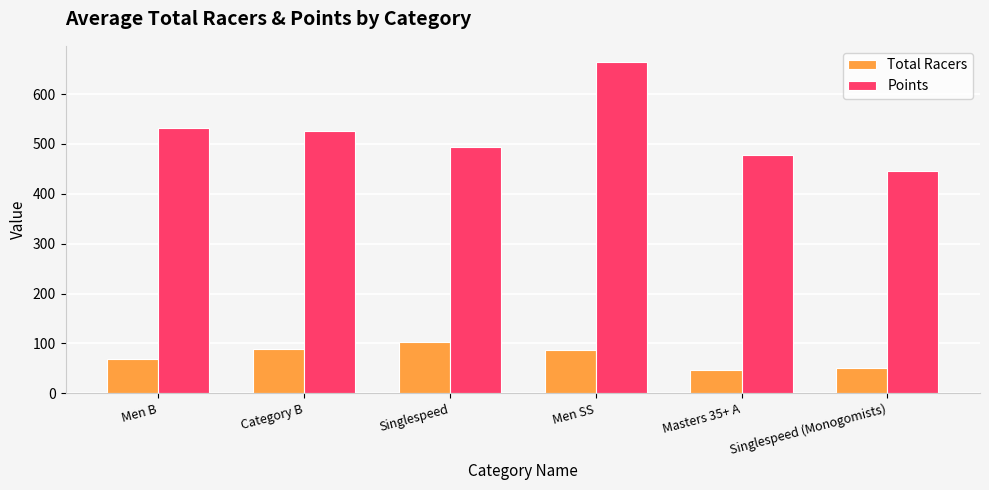

At which label is Points closest to 555?

Men B